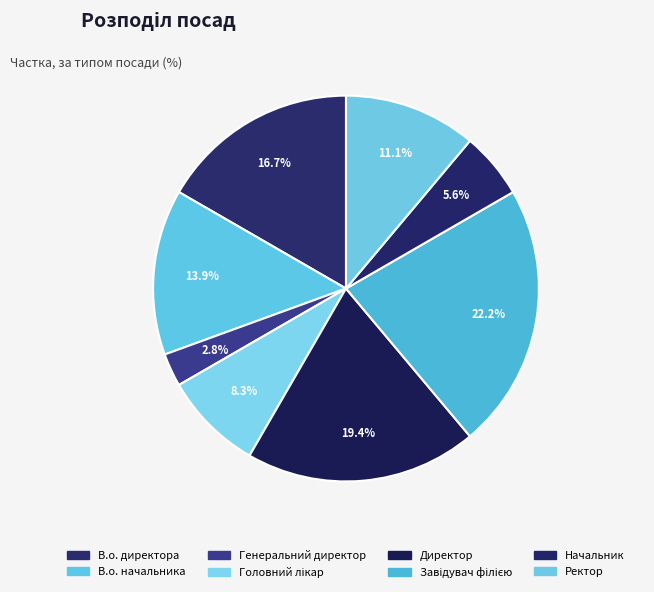

True or false: Завідувач філією accounts for 35% of the total.

False